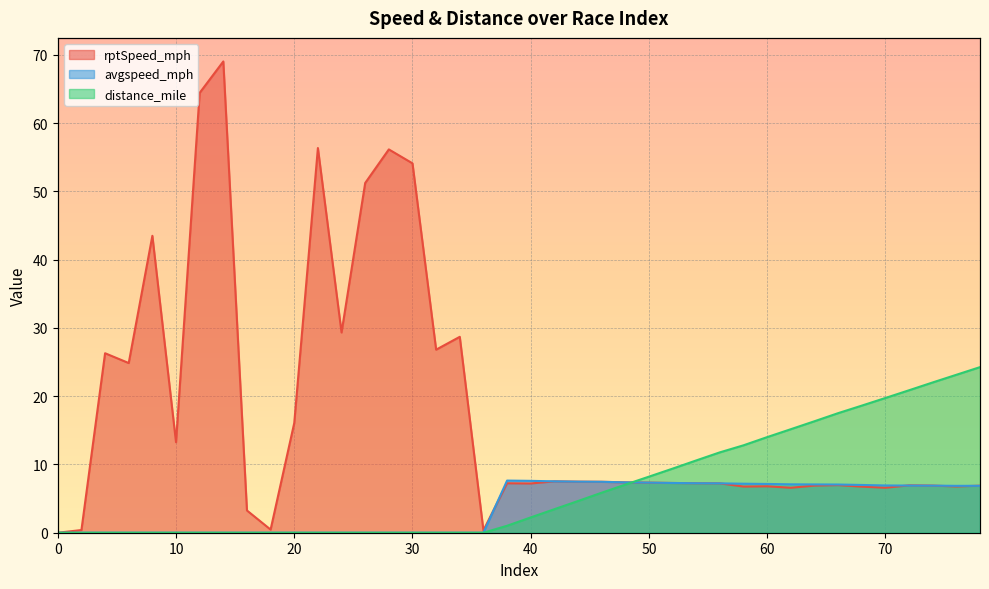

How many interior local valleys does the rptSpeed_mph series have?

11